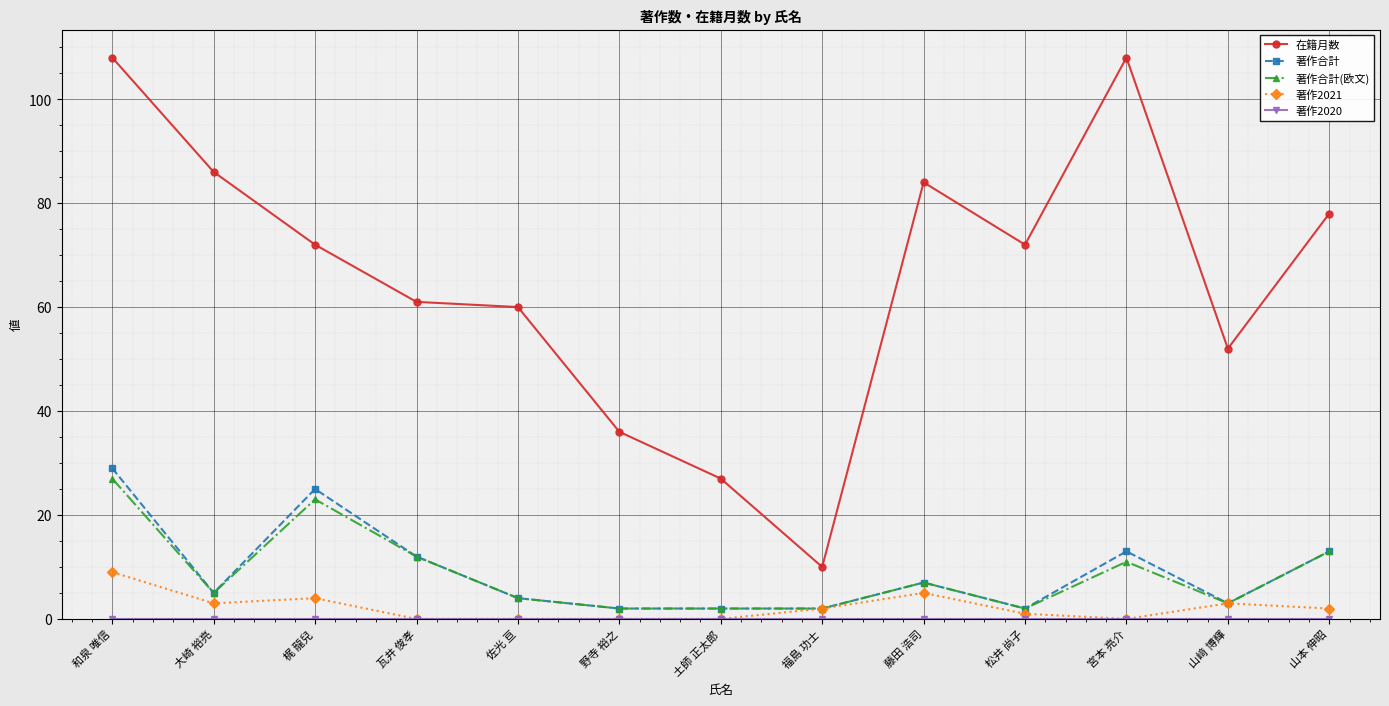

Which series has the widest spread of values?

在籍月数